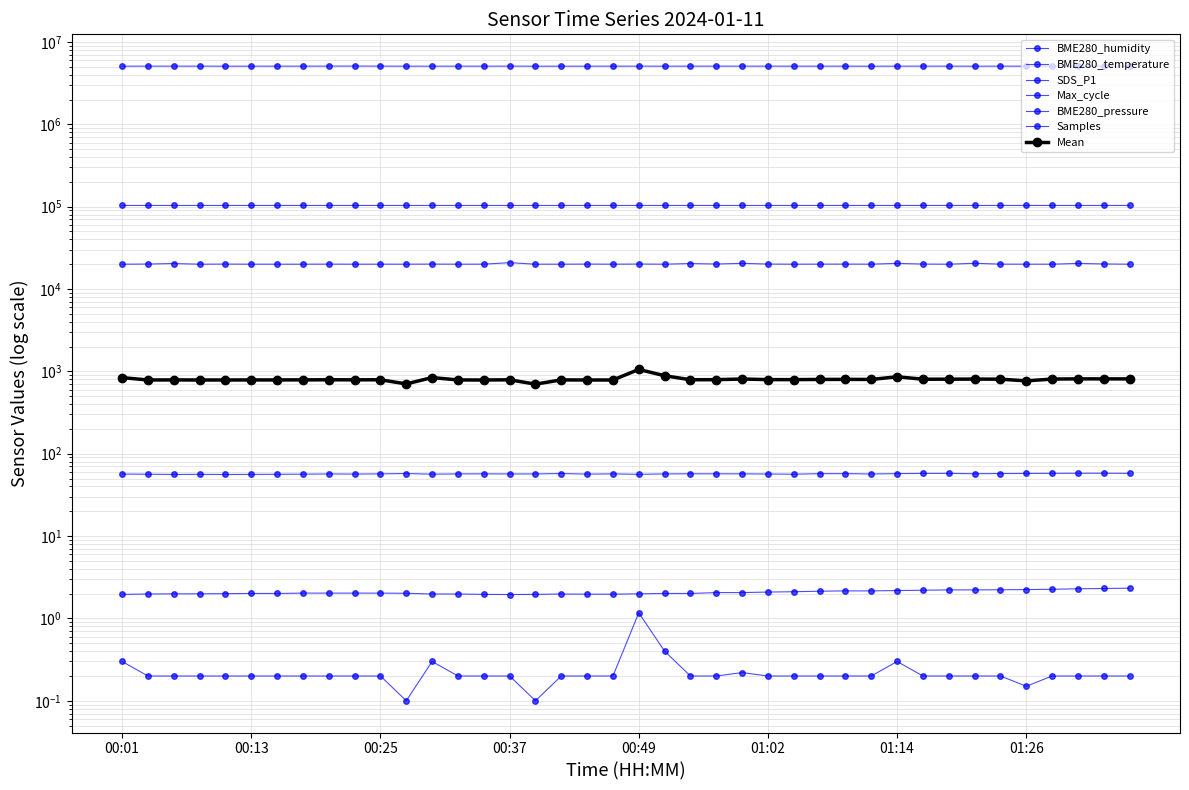

What is the label of the 29th point from the right?

00:27